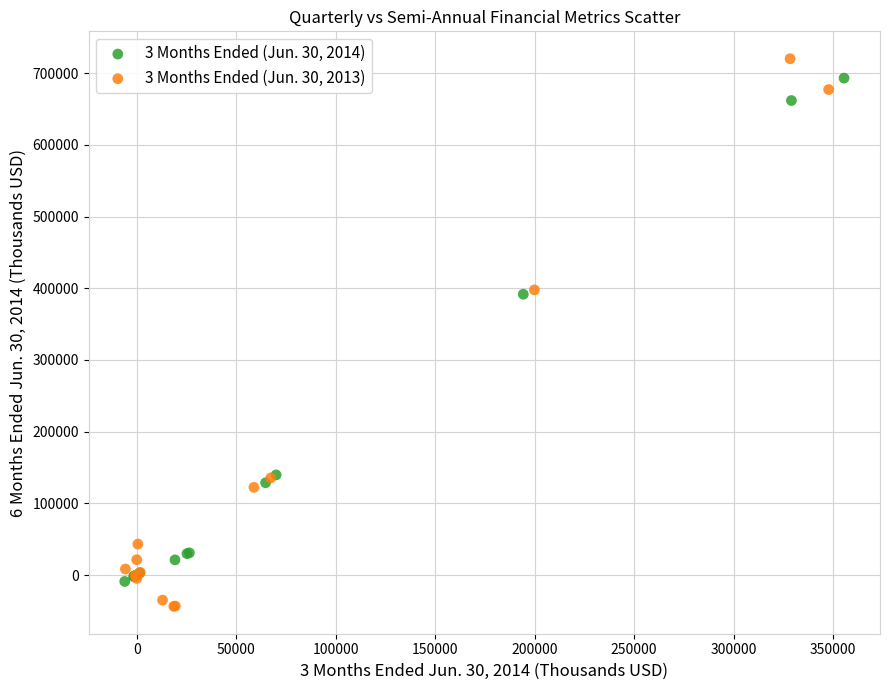

Which series contains the lowest Y value?

3 Months Ended (Jun. 30, 2013)